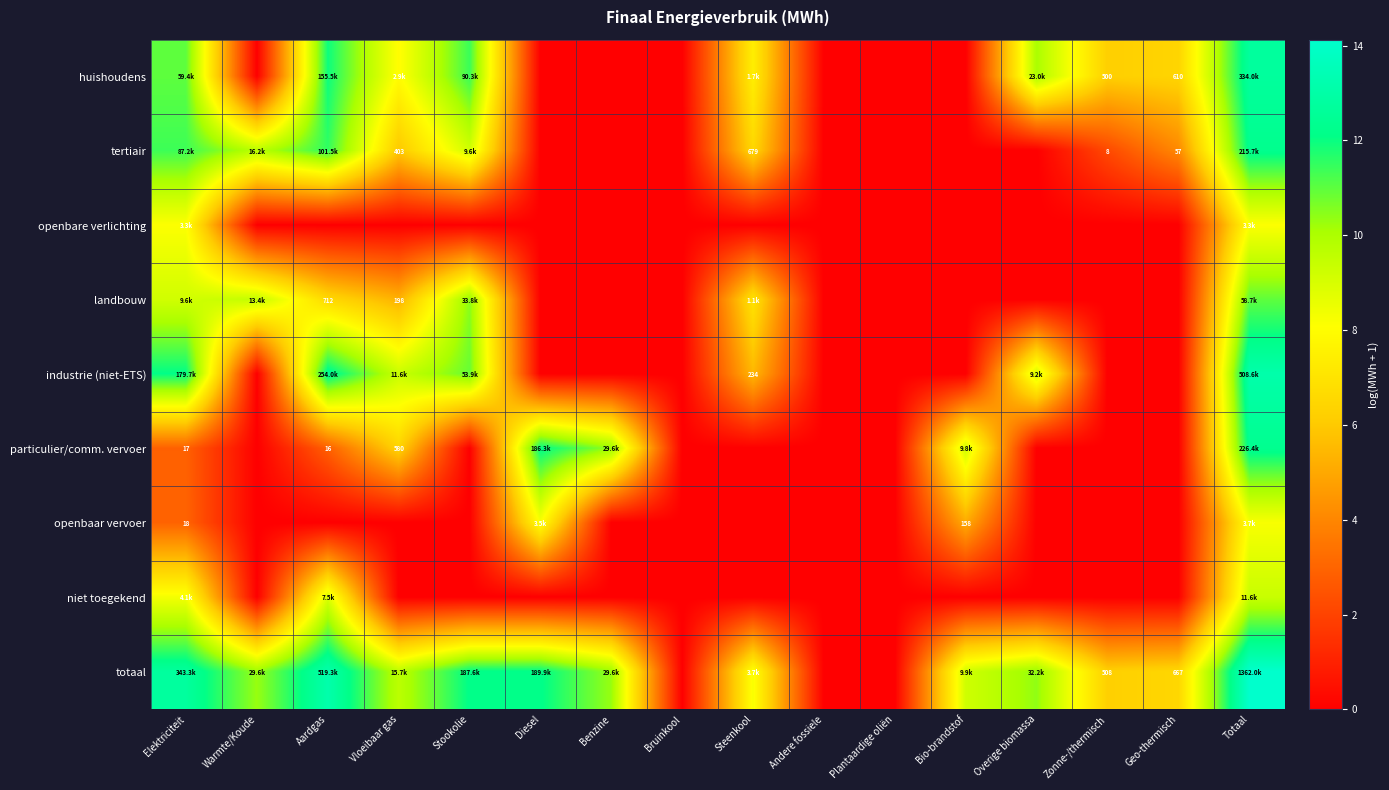

Is it true that landbouw equals 0.0 at Plantaardige oliën?

True